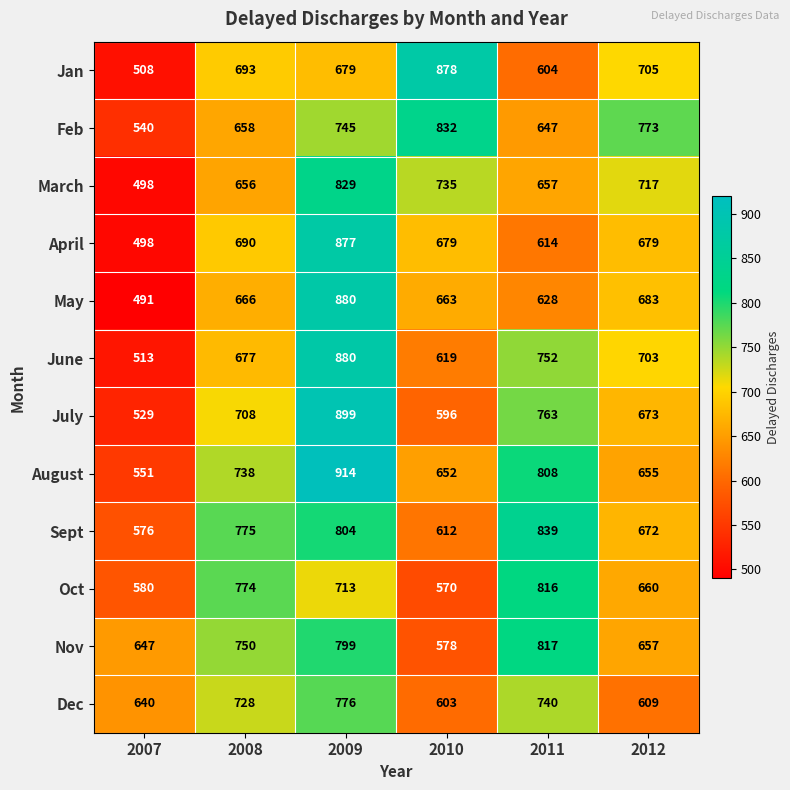

What is the smallest value displayed?

491